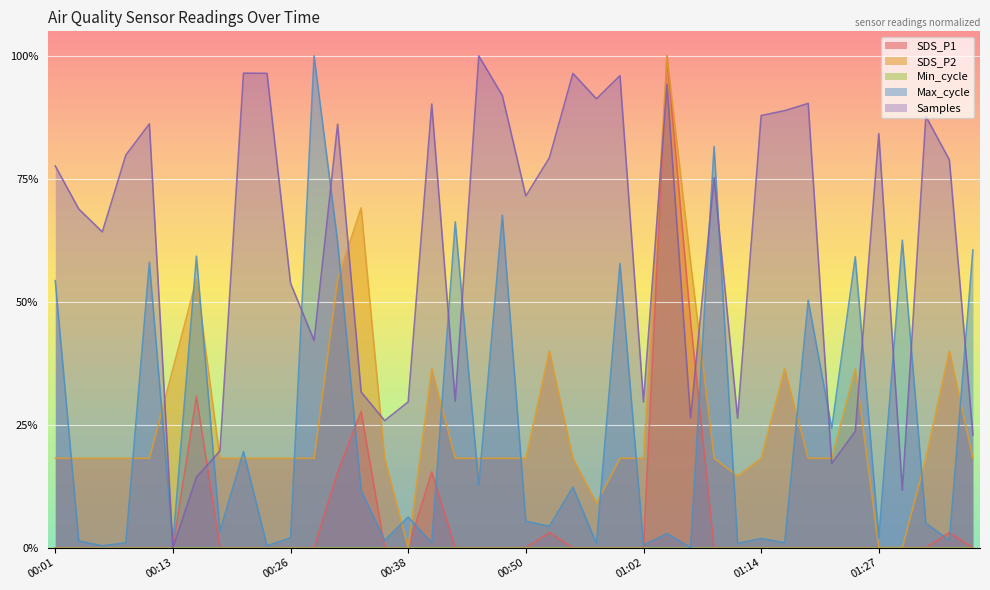

Does the chart display data point markers on the line(s)?

No